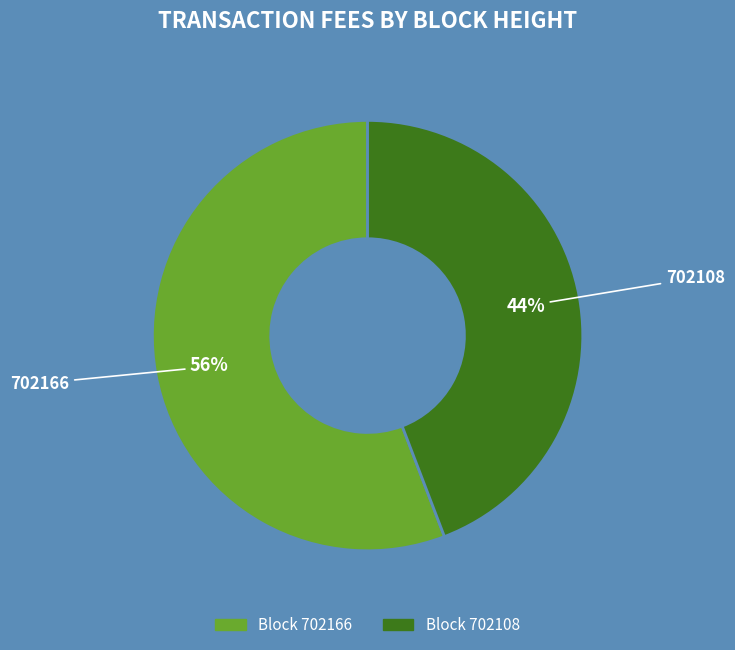

Does any single category account for the majority?

Yes